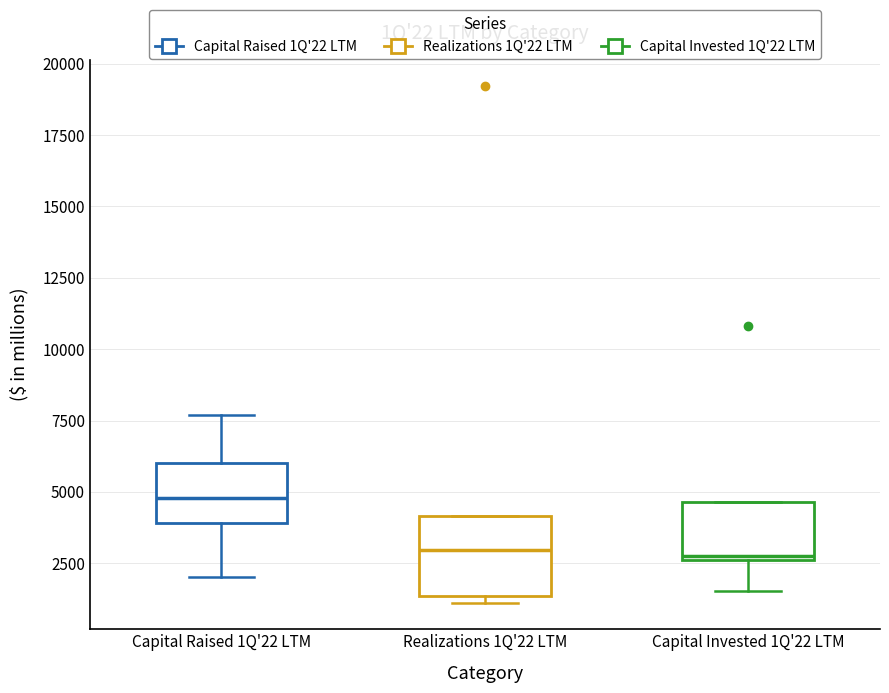

Where is the upper edge of the box for Realizations 1Q'22 LTM on the y-axis? The values are not printed on the chart, so give them approximately, as read against the axis.

4000